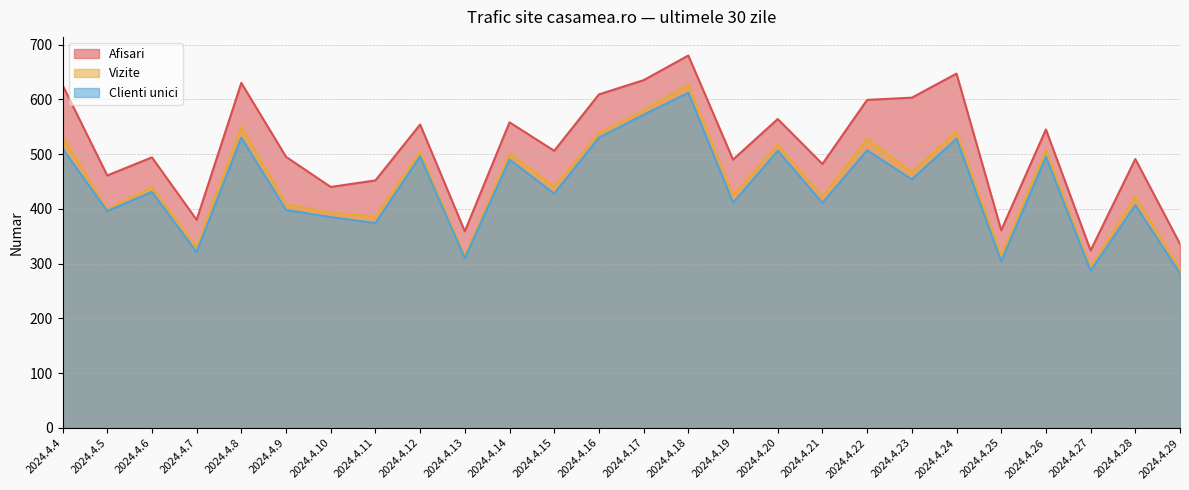

What is the lowest value of the Vizite series?

291